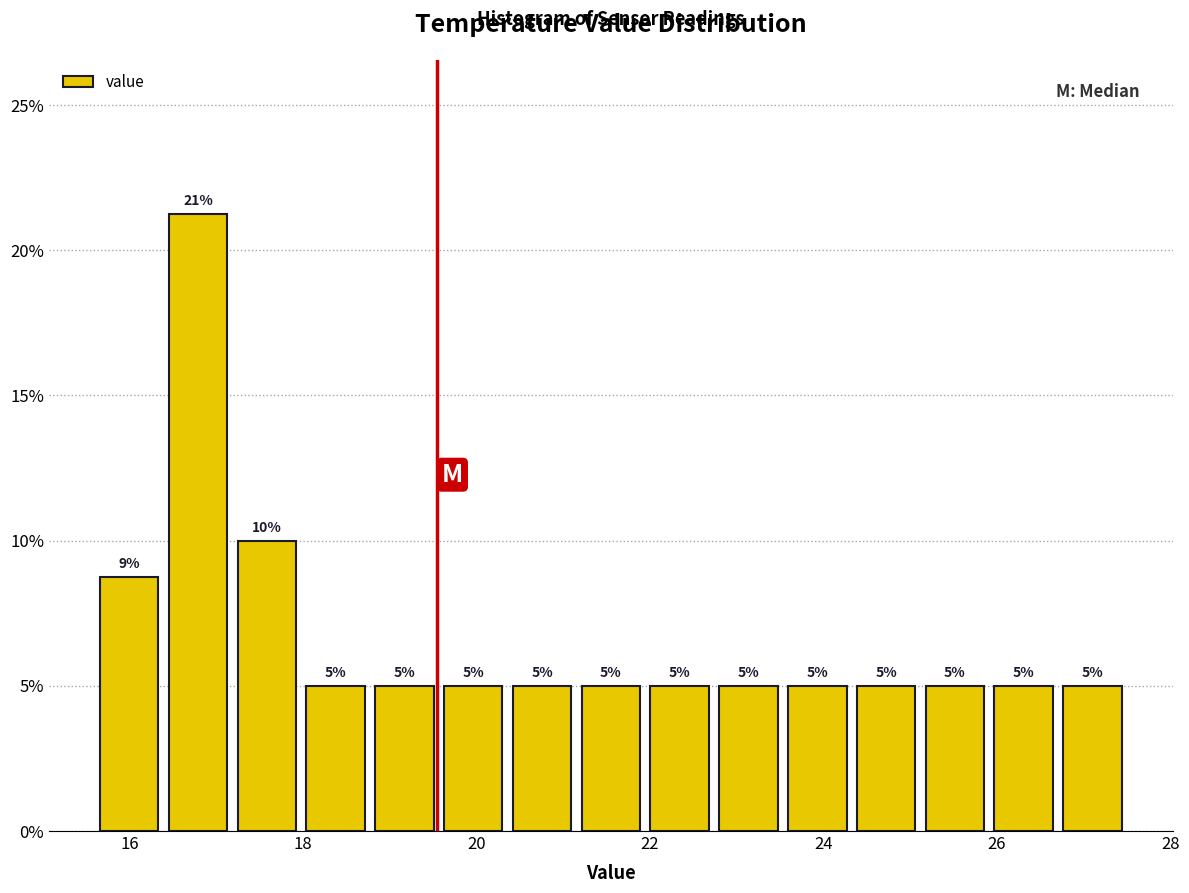

Around what value on the x-axis is the tallest bar? Give the approximate position of its centre, as read against the axis.

16.8